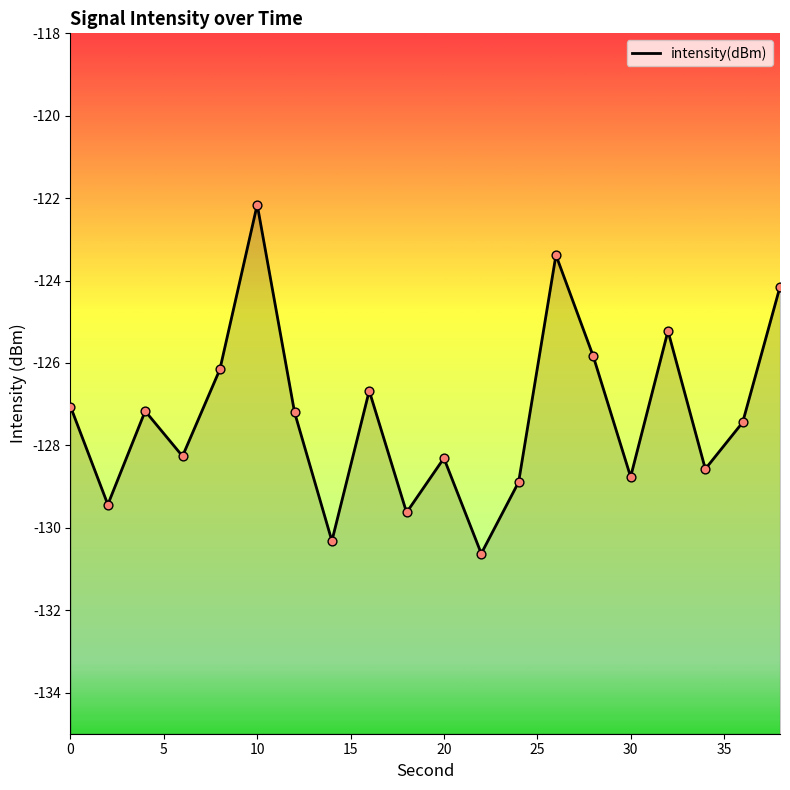

Which has a higher value, 35 or 20?

20